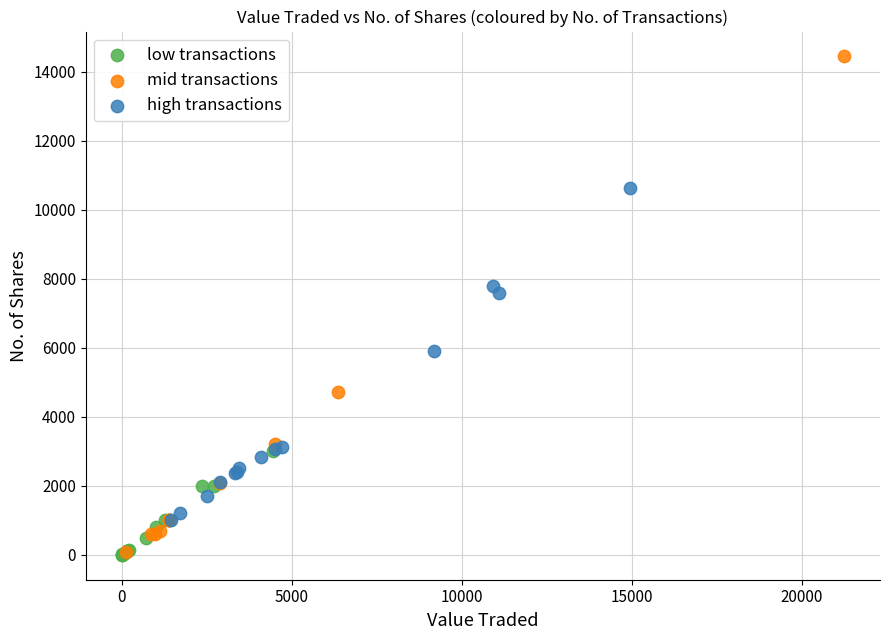

Which series contains the highest Y value?

mid transactions